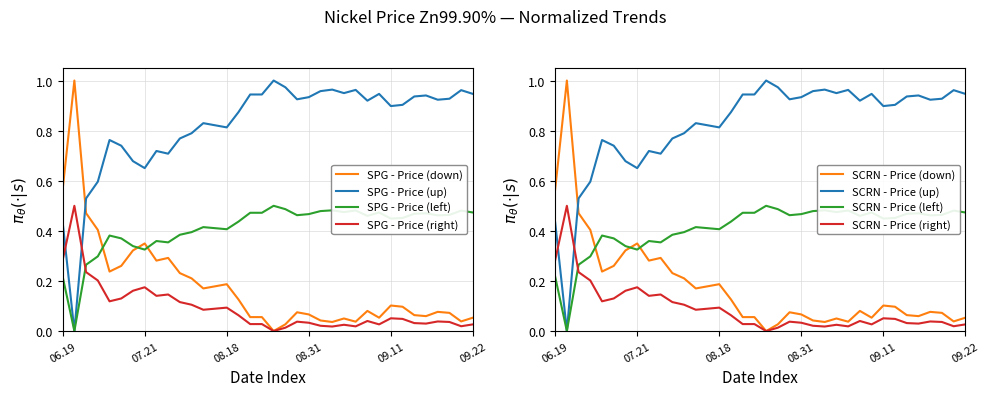

How many data points does each series have?

36